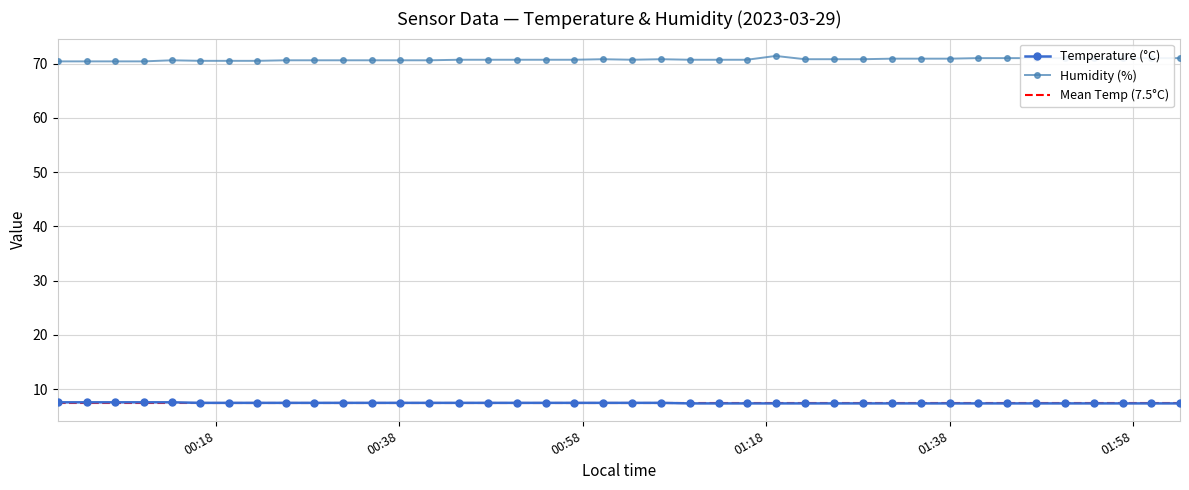

What value does the Temp series have at 2023/03/29 02:03:05?

7.4